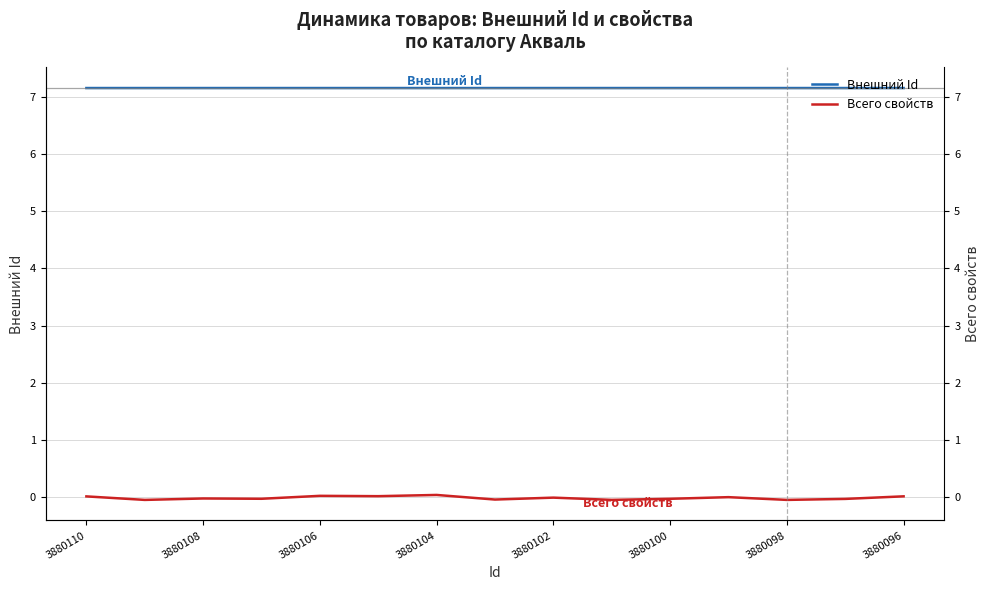

Which series has the widest spread of values?

Всего свойств